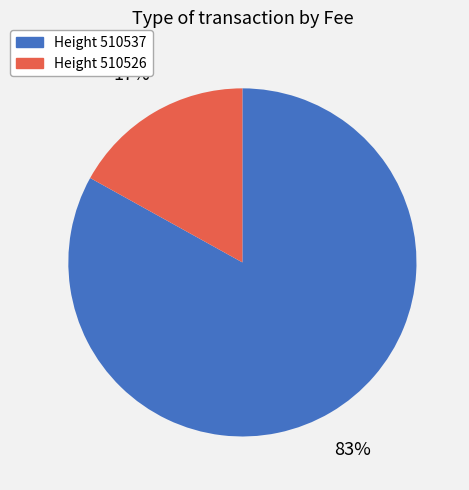

To the nearest percent, what is the difference between the largest and smallest slice percentages?

66%